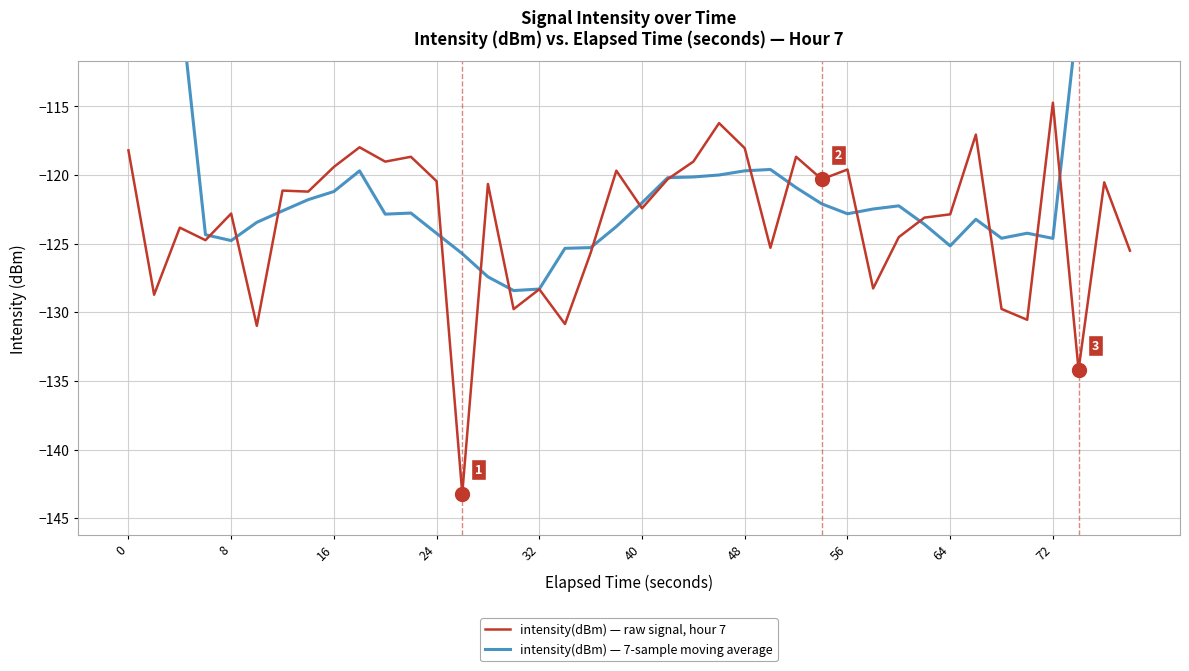

Rank the series by their maximum value, from highest to lowest.

intensity(dBm) — 7-sample moving average, intensity(dBm) — raw signal, hour 7